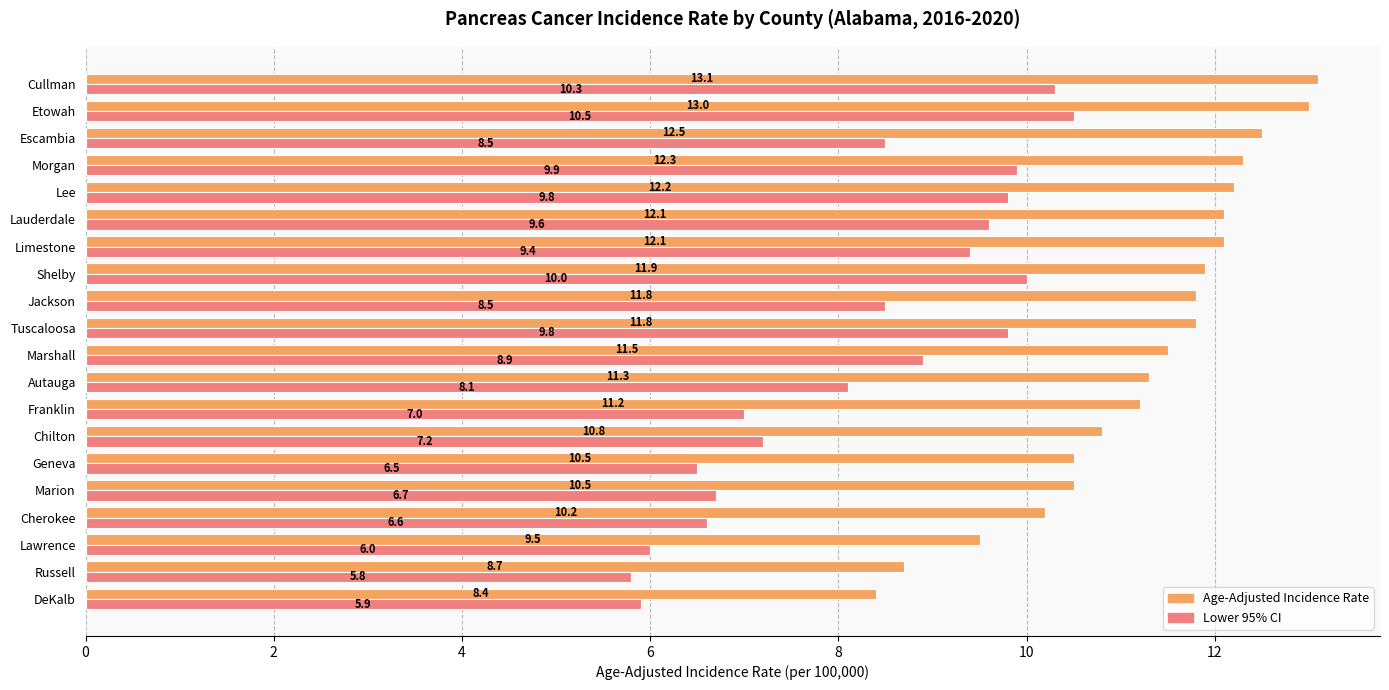

The value of Age-Adjusted Incidence Rate at Lawrence is 9.5. True or false?

True